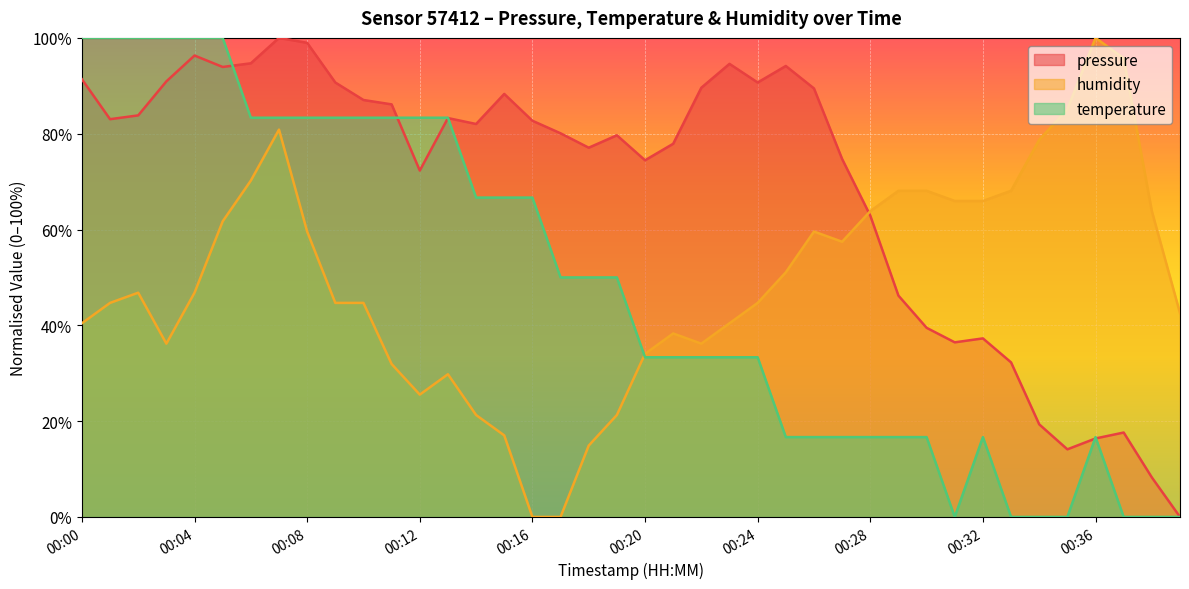

Reading left to right, transcribe all the data shown in this chart.

pressure: 00:00=91.4	00:01=83.0	00:02=83.8	00:03=90.9	00:04=96.3	00:05=93.9	00:06=94.7	00:07=100.0	00:08=99.0	00:09=90.7	00:10=87.0	00:11=86.1	00:12=72.3	00:13=83.3	00:14=82.0	00:15=88.3	00:16=82.7	00:17=80.1	00:18=77.1	00:19=79.7	00:20=74.5	00:21=77.9	00:22=89.6	00:23=94.6	00:24=90.7	00:25=94.1	00:26=89.5	00:27=74.7	00:28=62.9	00:29=46.2	00:30=39.5	00:31=36.4	00:32=37.3	00:33=32.3	00:34=19.3	00:35=14.1	00:36=16.4	00:37=17.6	00:38=8.2	00:39=0.0
temperature: 00:00=100.0	00:01=100.0	00:02=100.0	00:03=100.0	00:04=100.0	00:05=100.0	00:06=83.3	00:07=83.3	00:08=83.3	00:09=83.3	00:10=83.3	00:11=83.3	00:12=83.3	00:13=83.3	00:14=66.7	00:15=66.7	00:16=66.7	00:17=50.0	00:18=50.0	00:19=50.0	00:20=33.3	00:21=33.3	00:22=33.3	00:23=33.3	00:24=33.3	00:25=16.7	00:26=16.7	00:27=16.7	00:28=16.7	00:29=16.7	00:30=16.7	00:31=0.0	00:32=16.7	00:33=0.0	00:34=0.0	00:35=0.0	00:36=16.7	00:37=0.0	00:38=0.0	00:39=0.0
humidity: 00:00=40.4	00:01=44.7	00:02=46.8	00:03=36.2	00:04=46.8	00:05=61.7	00:06=70.2	00:07=80.9	00:08=59.6	00:09=44.7	00:10=44.7	00:11=31.9	00:12=25.5	00:13=29.8	00:14=21.3	00:15=17.0	00:16=0.0	00:17=0.0	00:18=14.9	00:19=21.3	00:20=34.0	00:21=38.3	00:22=36.2	00:23=40.4	00:24=44.7	00:25=51.1	00:26=59.6	00:27=57.4	00:28=63.8	00:29=68.1	00:30=68.1	00:31=66.0	00:32=66.0	00:33=68.1	00:34=78.7	00:35=85.1	00:36=100.0	00:37=95.7	00:38=63.8	00:39=42.6